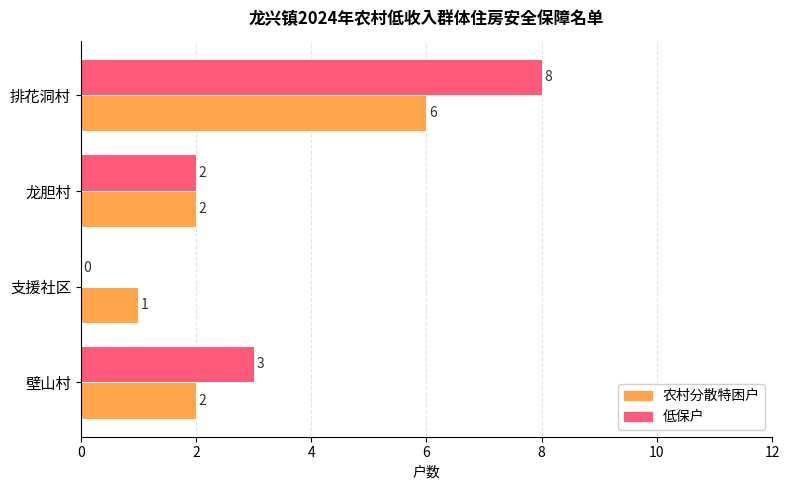

What is the total value across all series at 排花洞村?

14